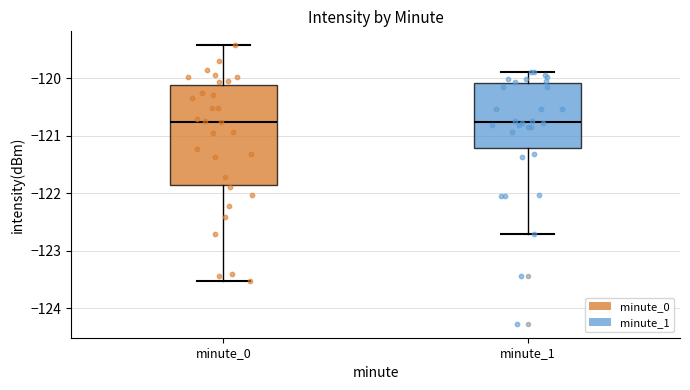

Reading left to right, read every box against the y-axis: the position of its median line, the range the box covers, and the ends of its whiskers. The values are not printed on the chart, so give them approximately, as read against the axis.

minute_0: median -120.8, box -121.9 to -120.1, whiskers -123.5 to -119.4
minute_1: median -120.8, box -121.2 to -120.1, whiskers -122.7 to -119.9